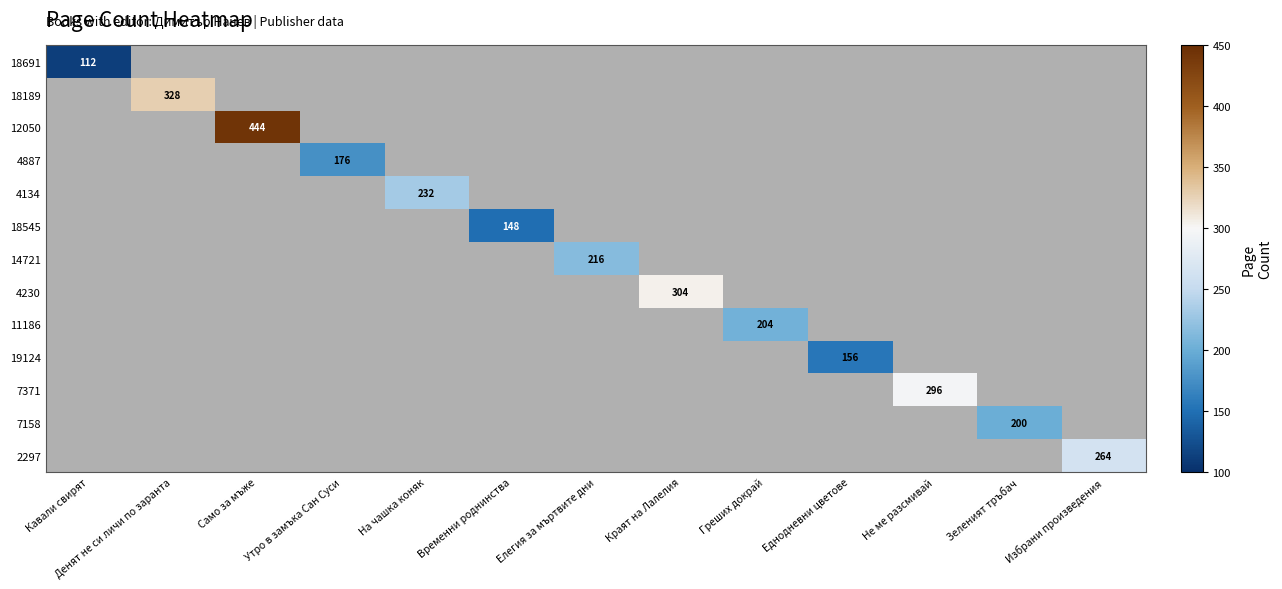

The value of 14721 at Елегия за мъртвите дни is 216. True or false?

True